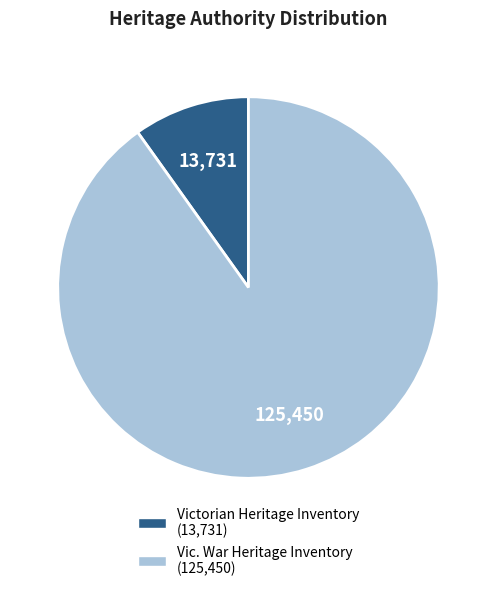

Is it true that Victorian Heritage Inventory is 10% of the pie?

True